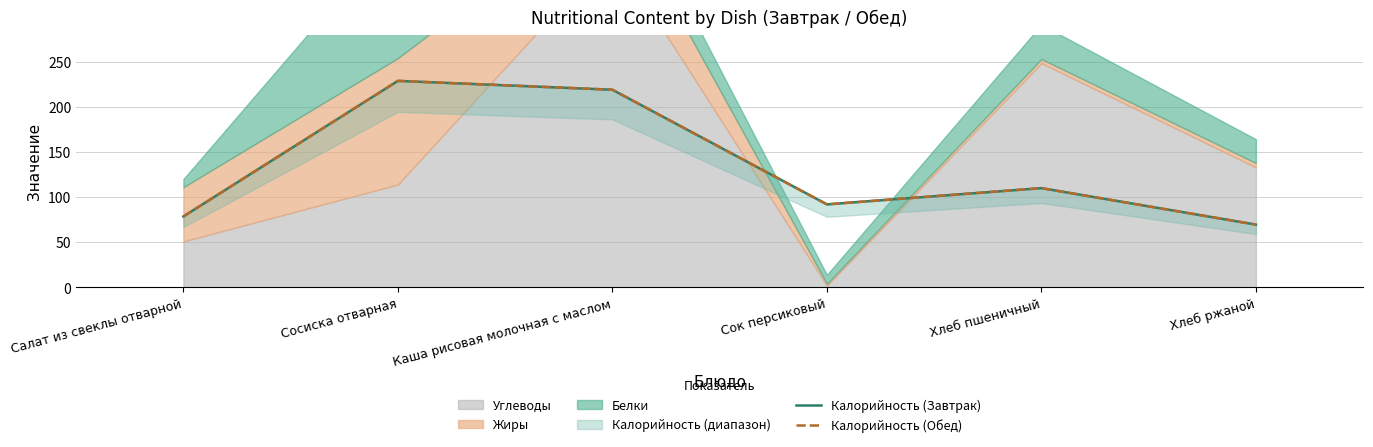

Is the value of Калорийность (Обед) at Салат из свеклы отварной greater than the value of Калорийность (Завтрак) at Каша рисовая молочная с маслом?

No